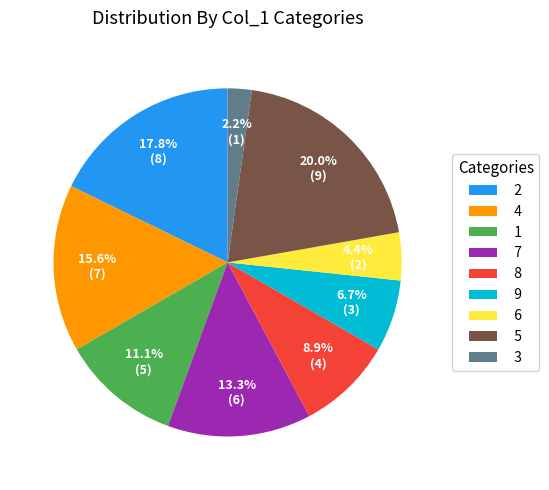

Which category has the smallest portion of the pie?

3